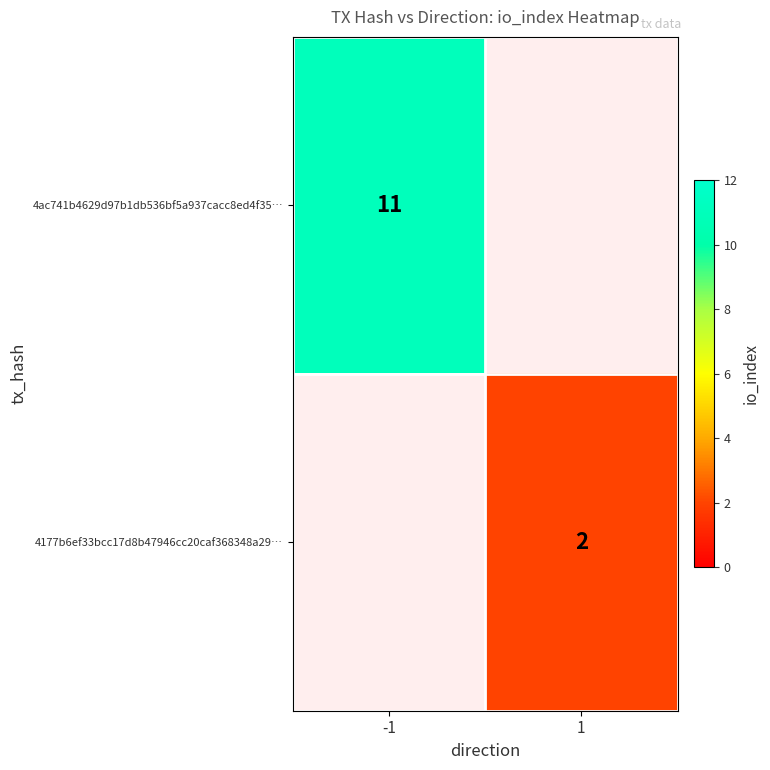

Which category has the highest value across all series?

-1